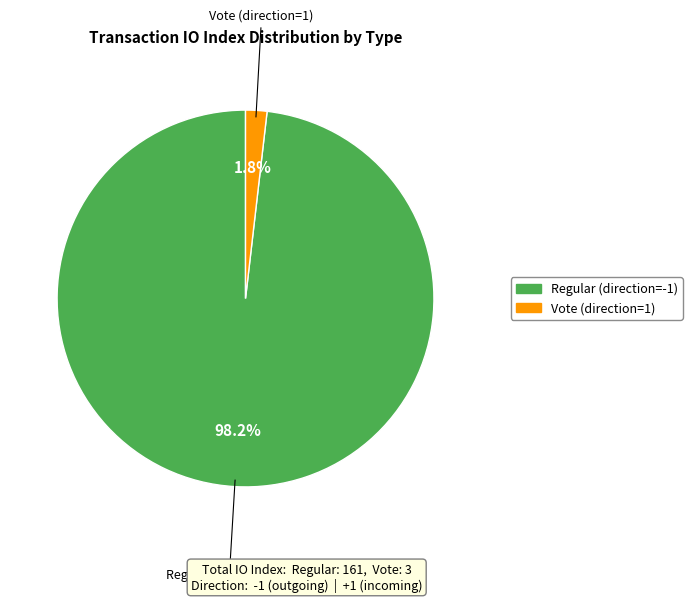

Does Vote (direction=1) account for over 50% of the chart?

No